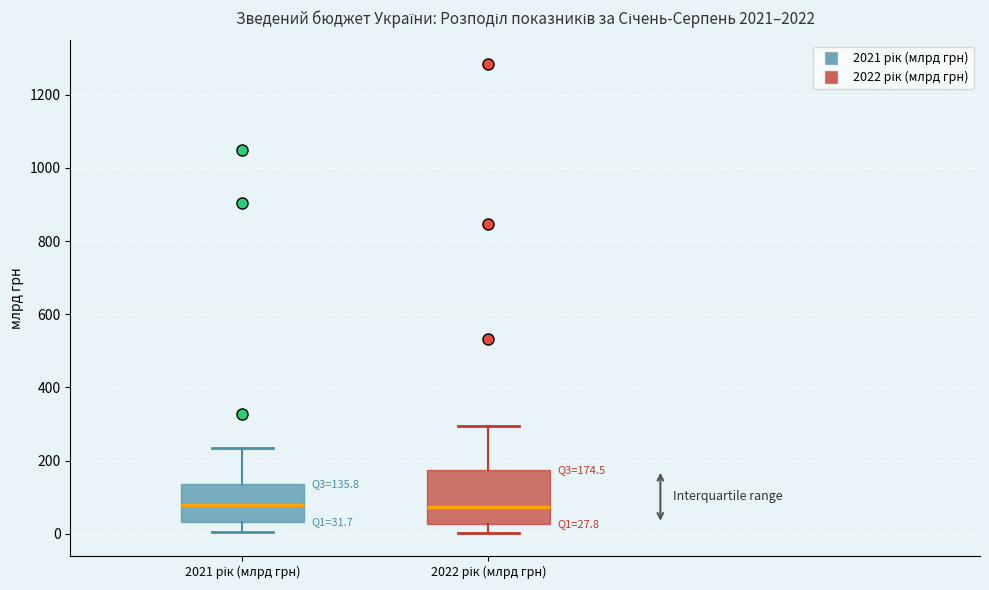

Which box is the tallest, from its lower edge to its upper edge?

2022 рік (млрд грн)